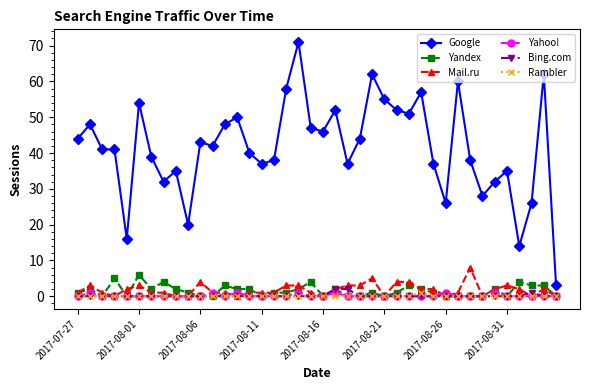

True or false: Yahoo! has more than 1 interior local peaks.

True